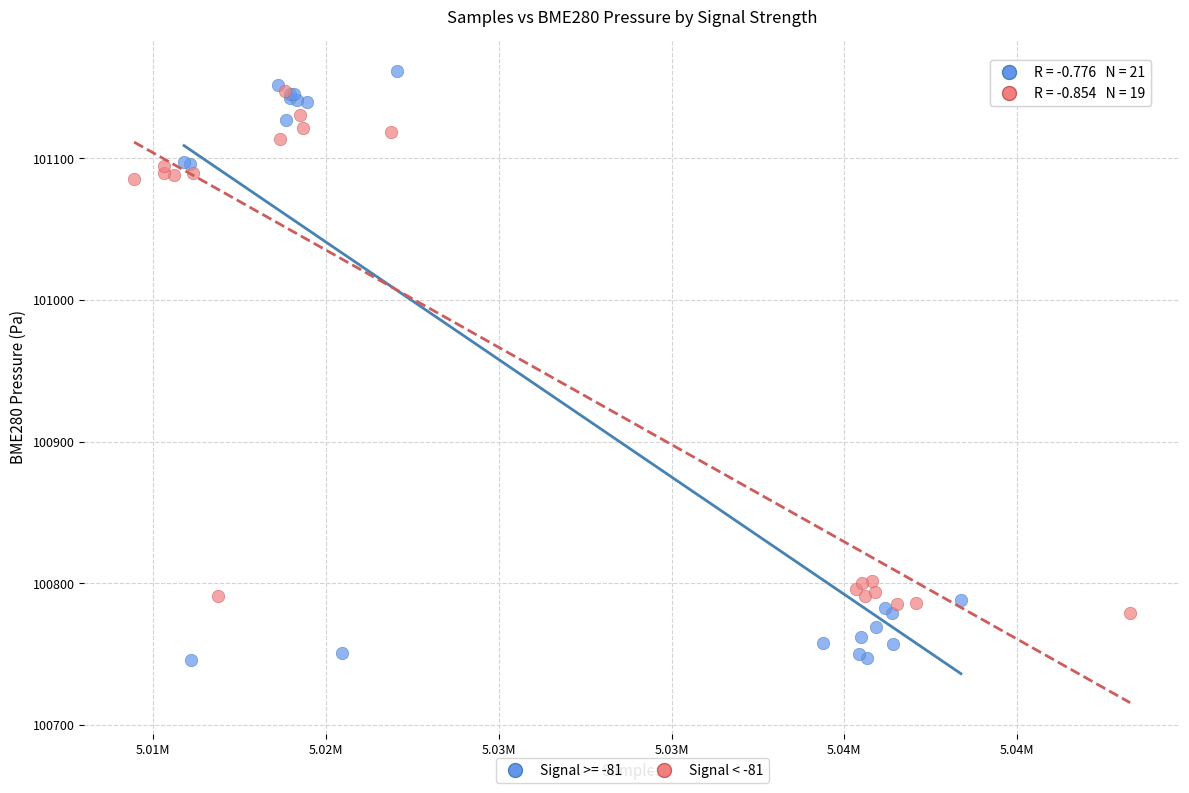

Which series has the widest spread of Y values?

Signal >= -81